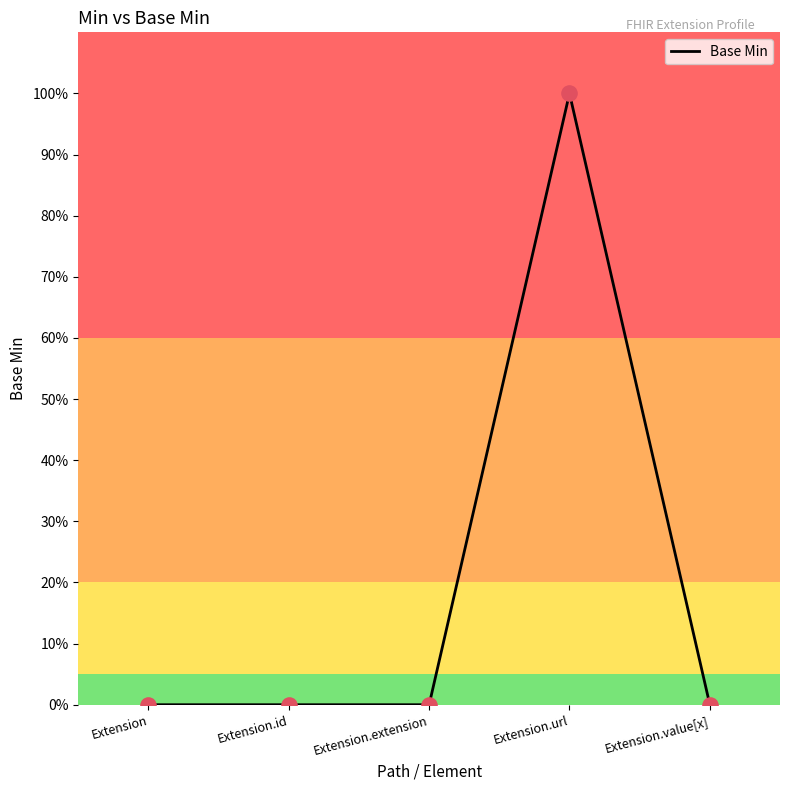

Which has a higher value, Extension.extension or Extension.id?

Extension.extension